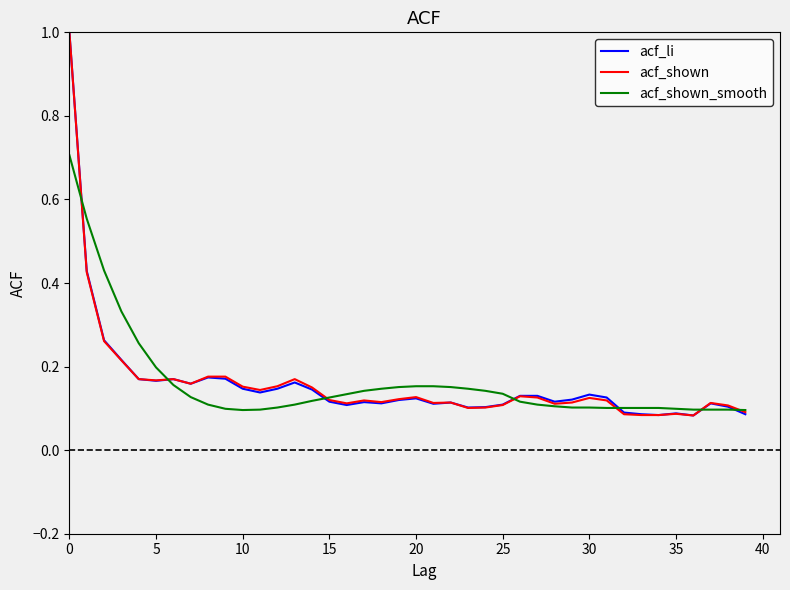

The acf_li series shows 0.1 at 25. True or false?

True